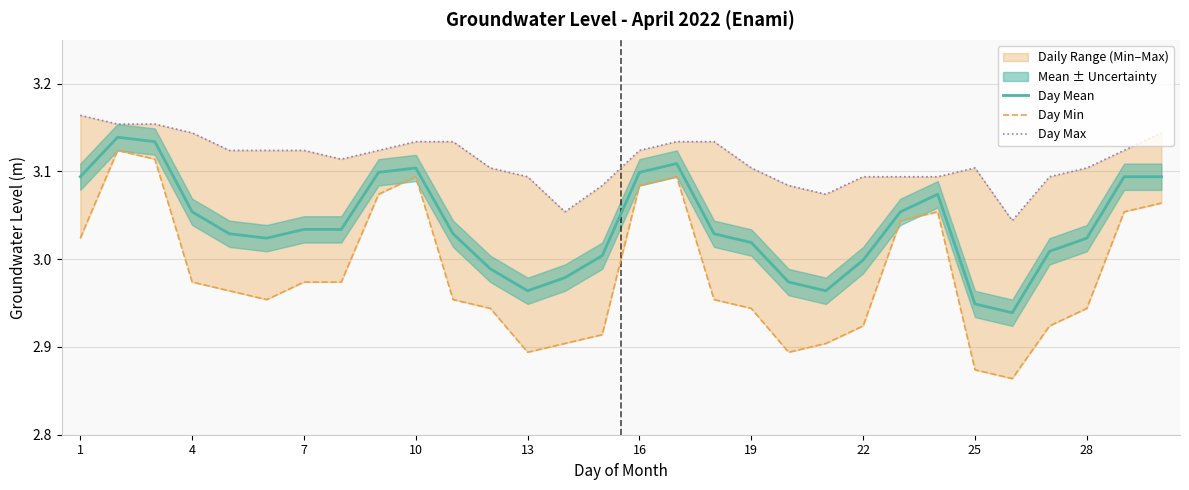

Is this an area chart (filled region under the line)?

No